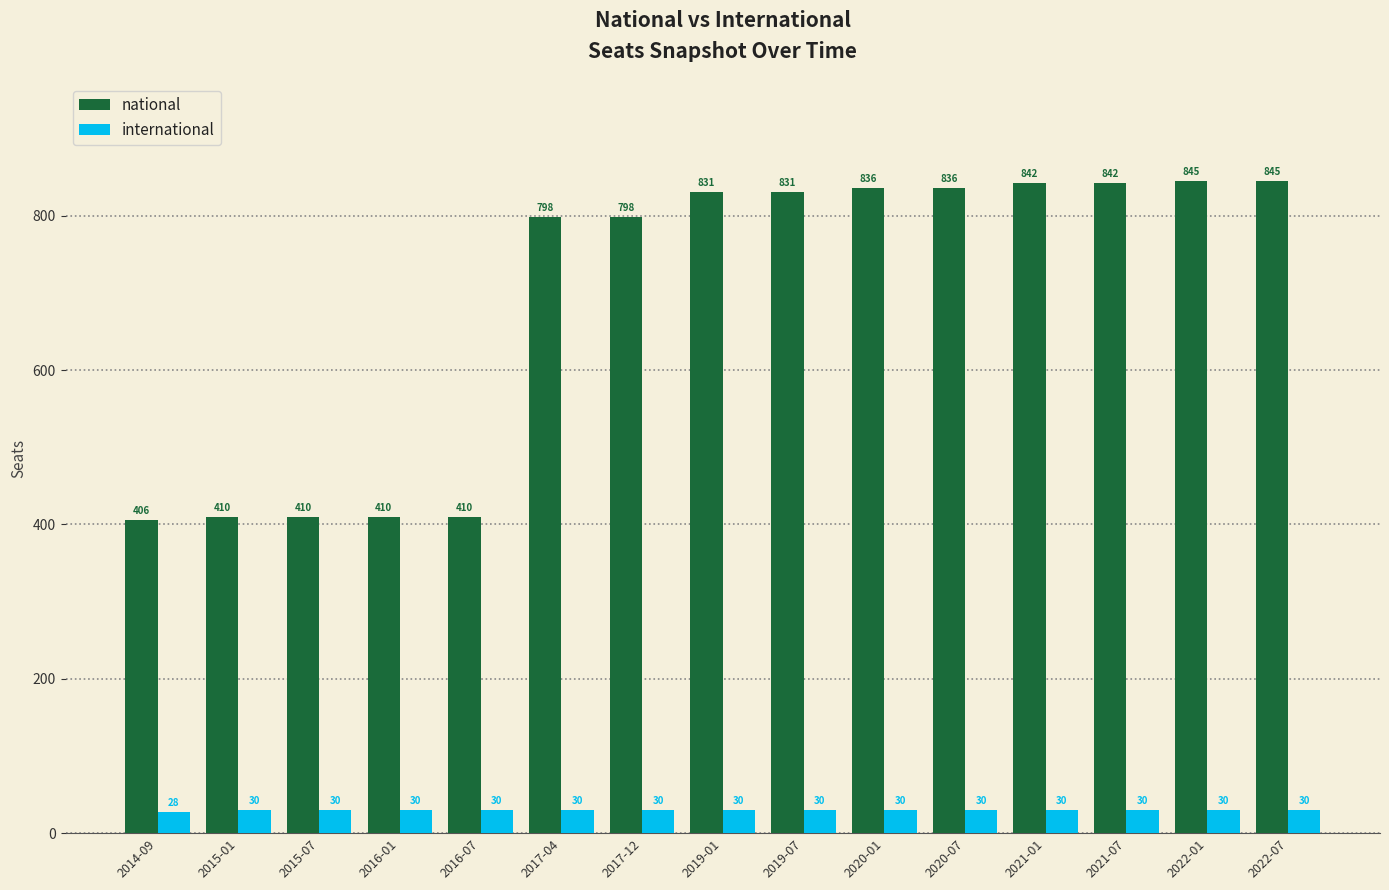

What is the sum of all international values?

448